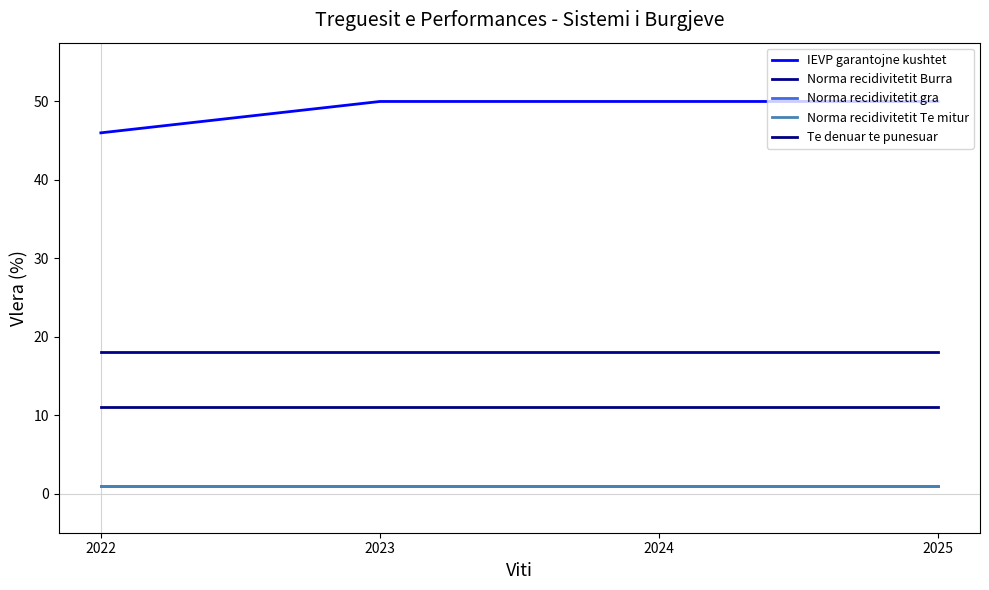

Reading left to right, extract all data points from this chart.

IEVP garantojne kushtet: 2022=46	2023=50	2024=50	2025=50
Norma recidivitetit Burra: 2022=18	2023=18	2024=18	2025=18
Norma recidivitetit gra: 2022=1	2023=1	2024=1	2025=1
Norma recidivitetit Te mitur: 2022=1	2023=1	2024=1	2025=1
Te denuar te punesuar: 2022=11	2023=11	2024=11	2025=11